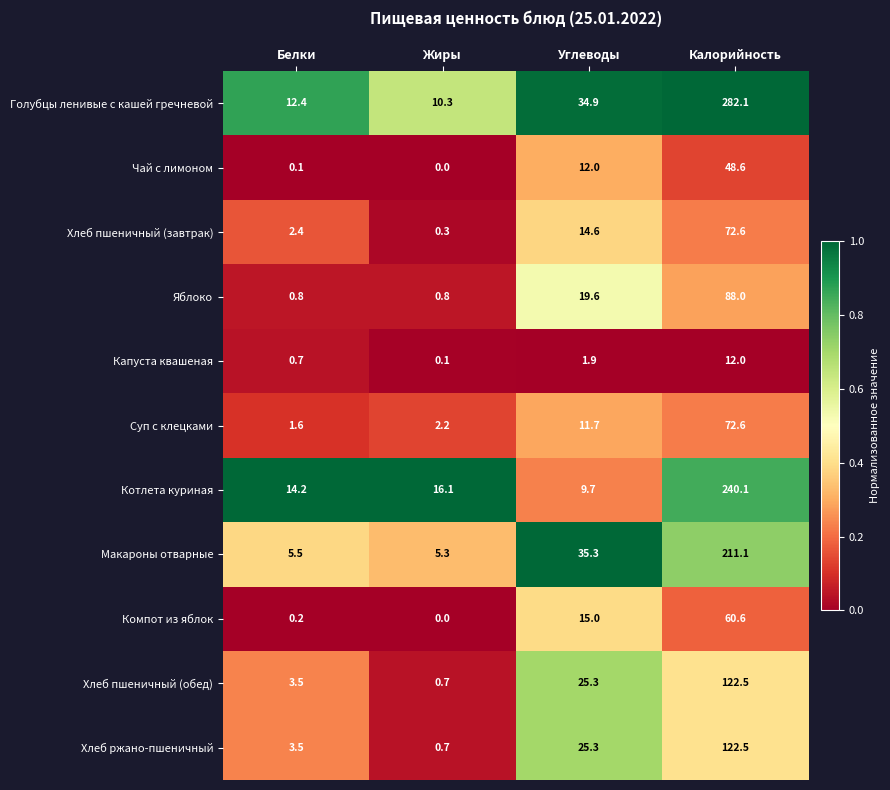

At which category is the sum across all series the highest?

Калорийность